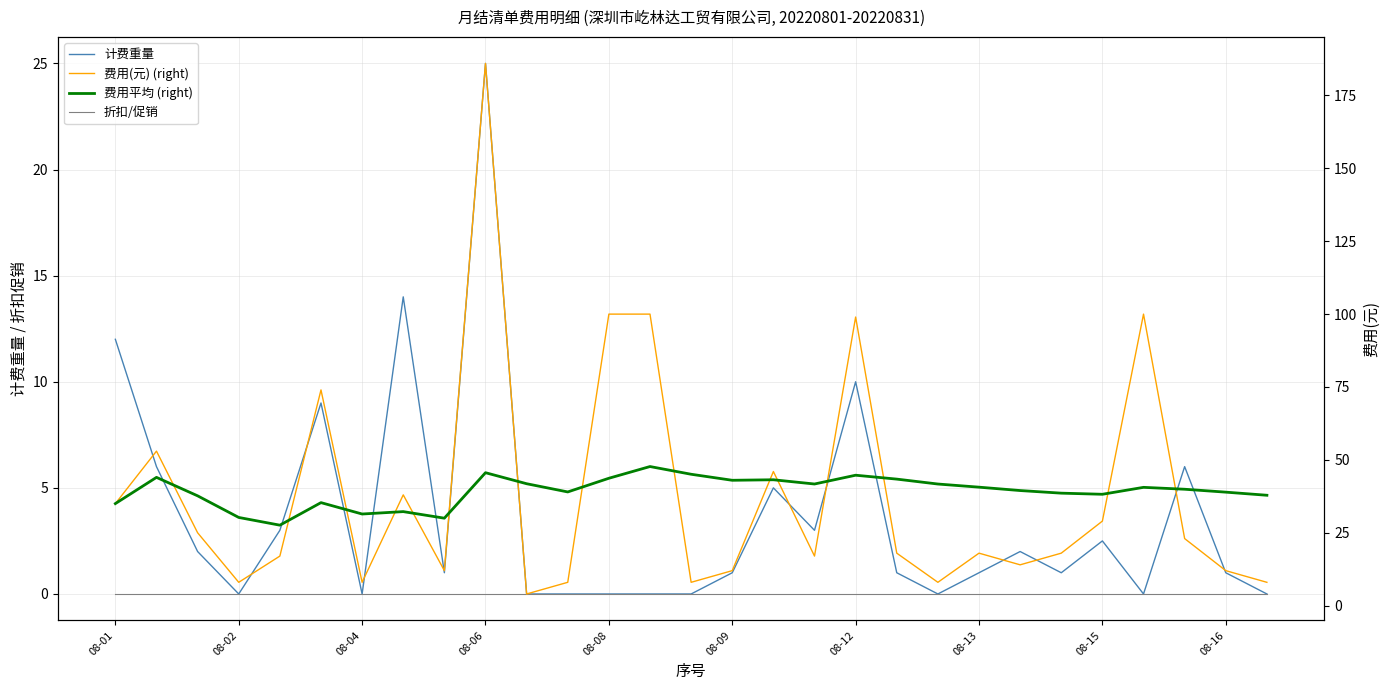

How many data points in 费用(元) (right) are above 18?

13